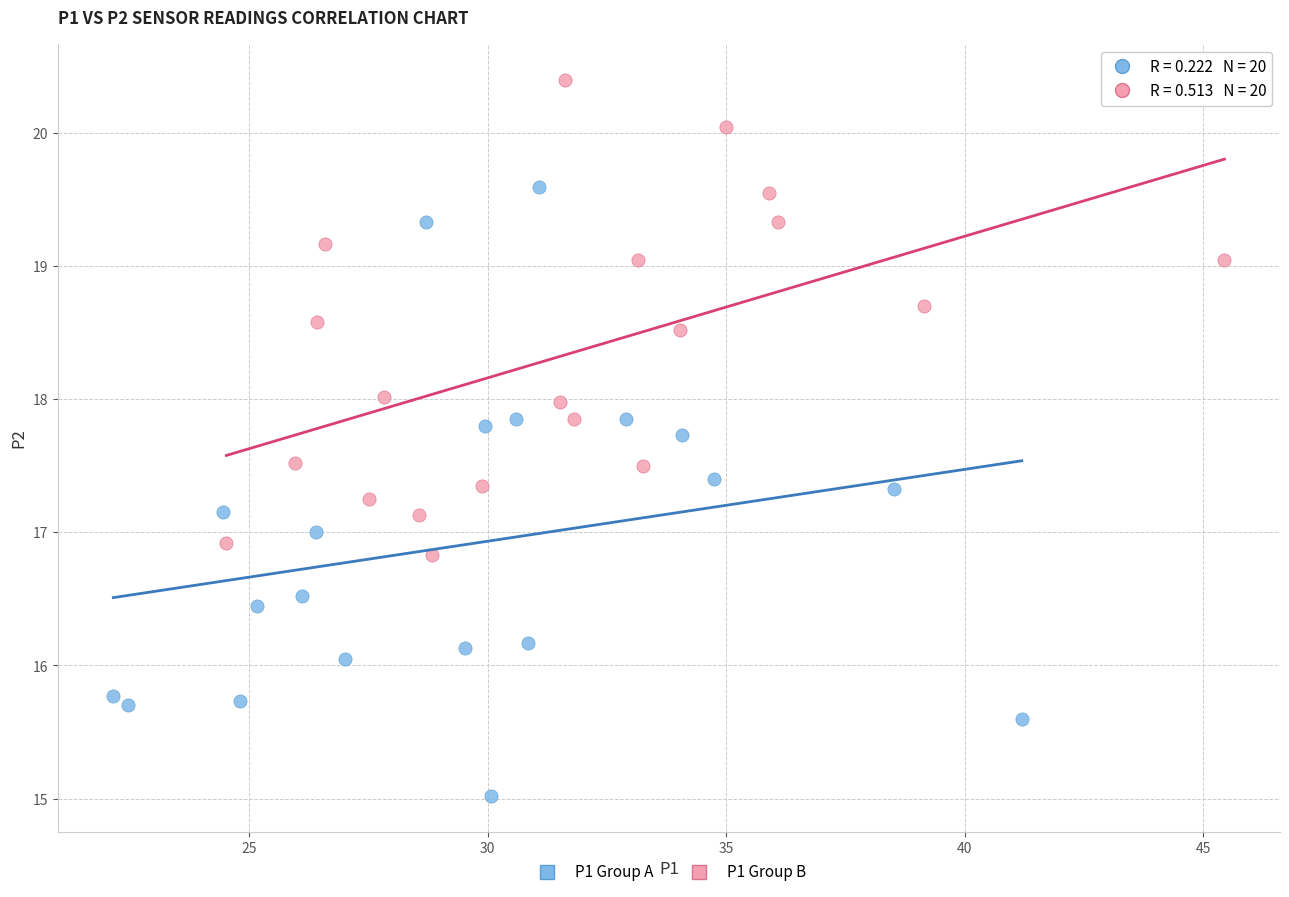

Which series contains the lowest Y value?

P1 Group A